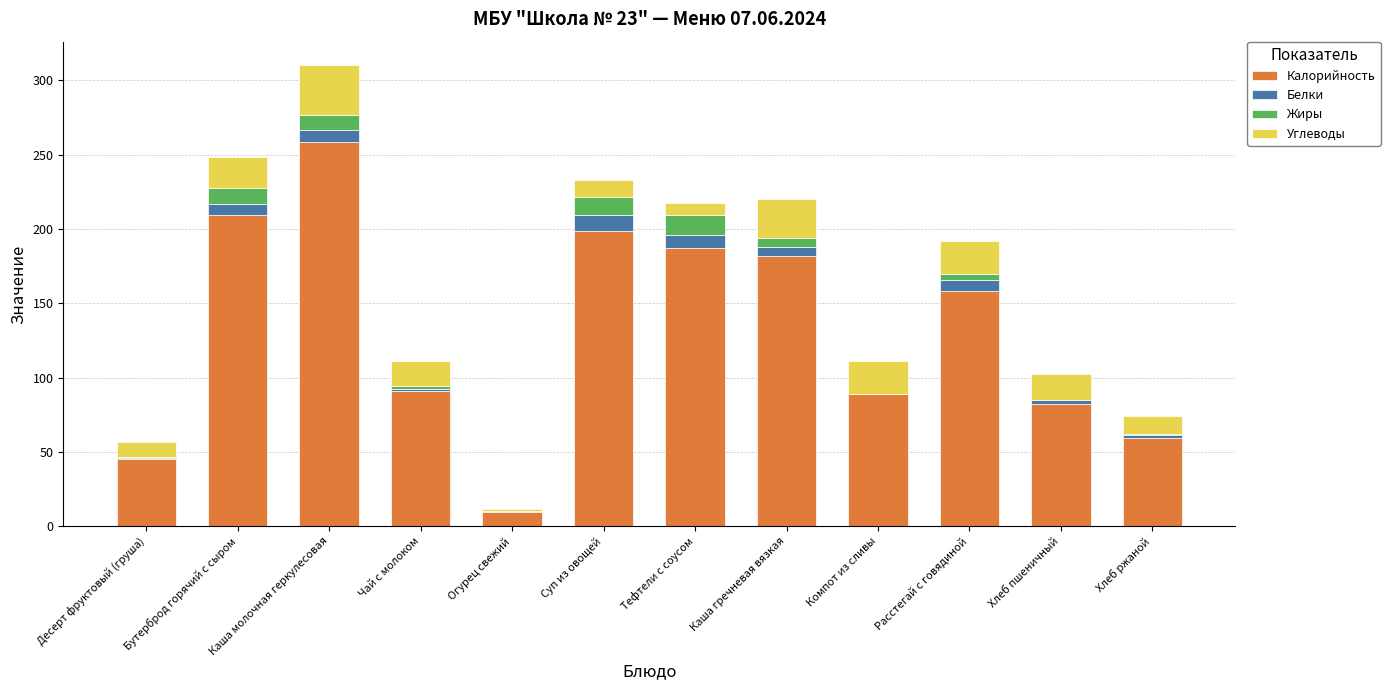

What is the highest value of the Калорийность series?

258.3